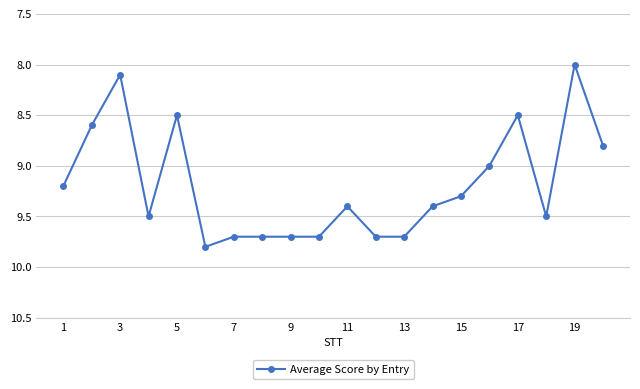

True or false: there are more than 1 points higher than both neighbors.

True